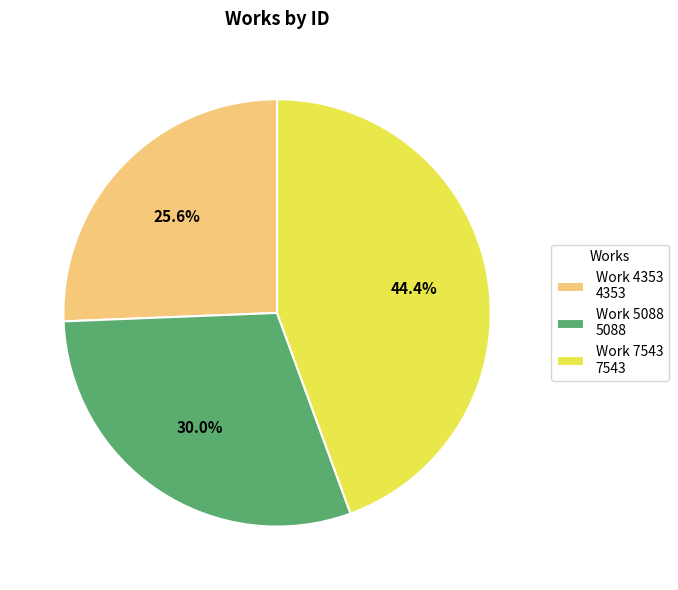

How many segments does this pie chart have?

3